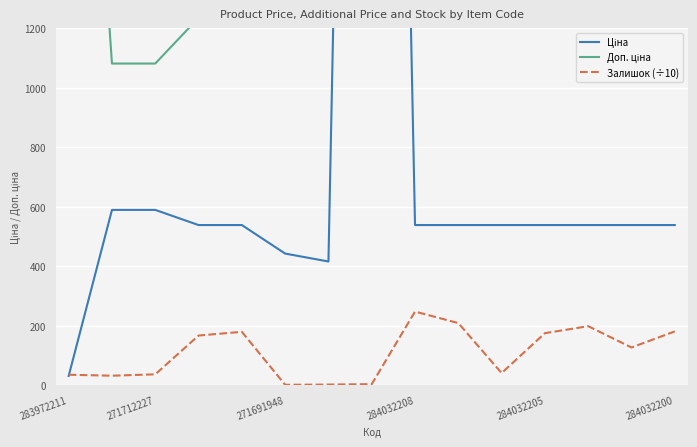

Is it true that Залишок (÷10) equals 37.4 at 271712227?

True